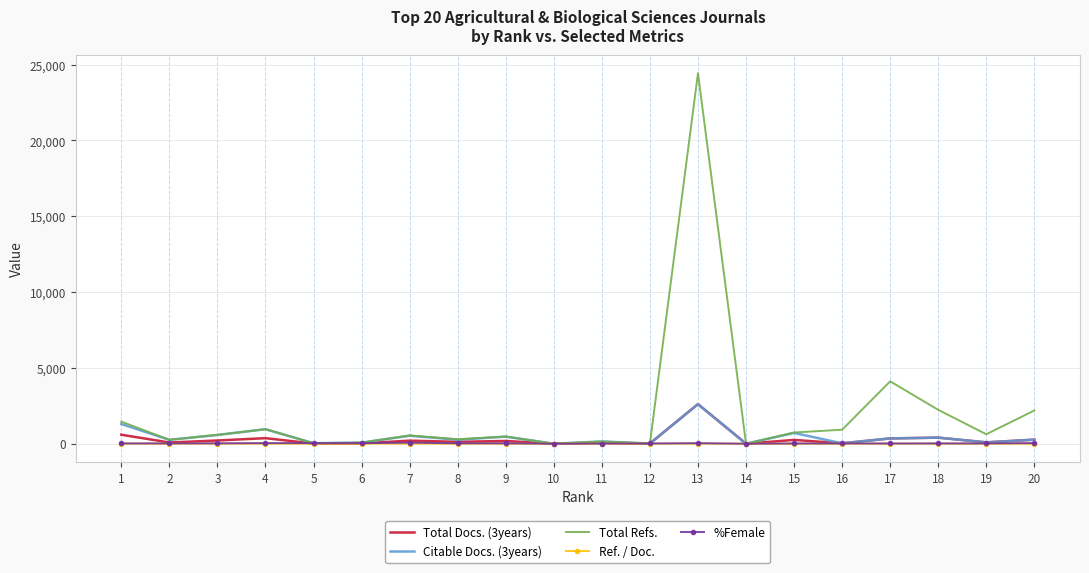

What is the difference between the Total Refs. values at 16 and 3?

337